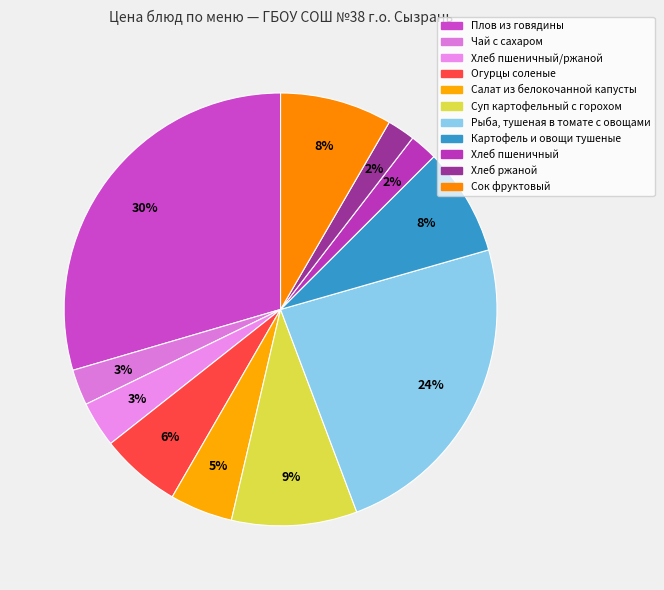

What is the ratio of the value at Рыба, тушеная в томате с овощами to the value at Хлеб пшеничный/ржаной?

6.9